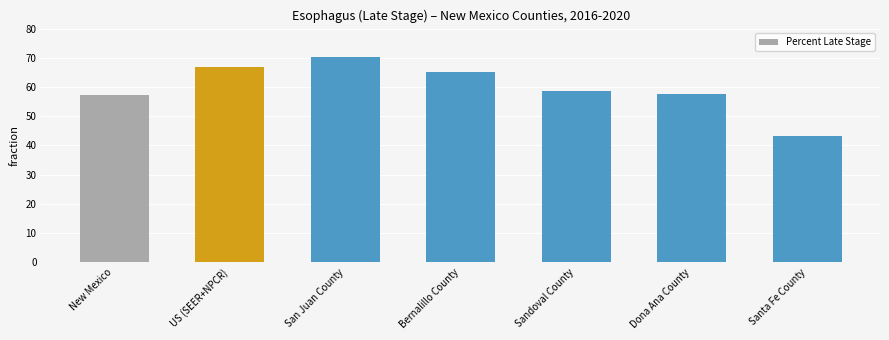

Does the chart contain any negative values?

No